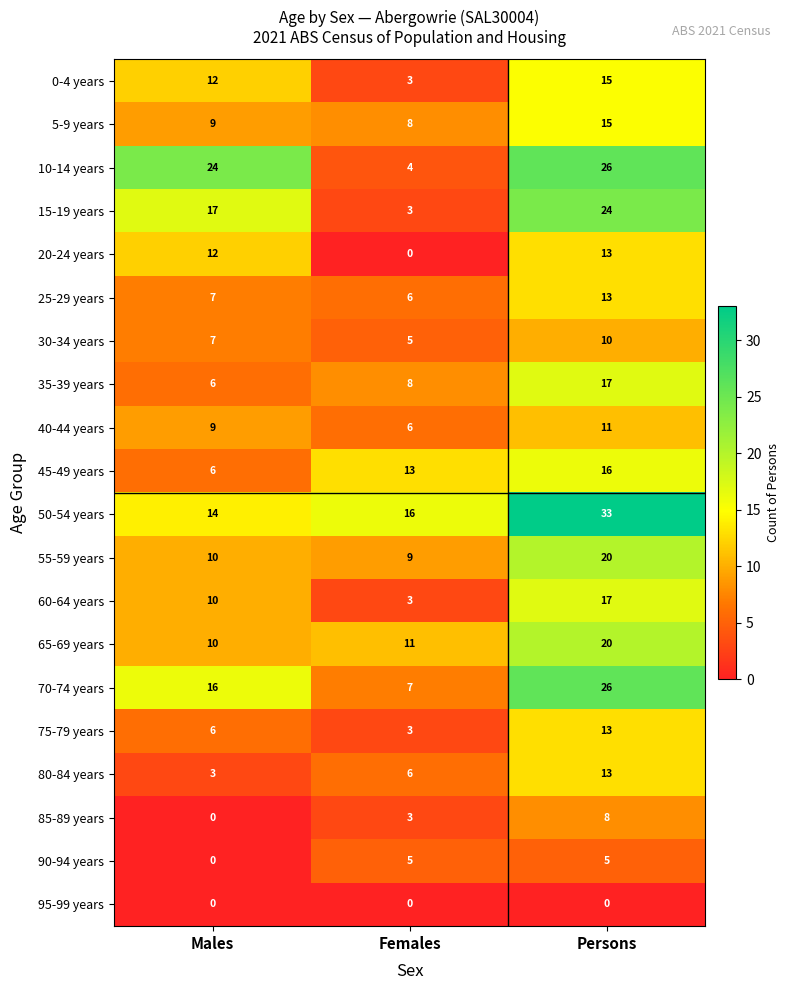

What is the total value across all series at Females?

119